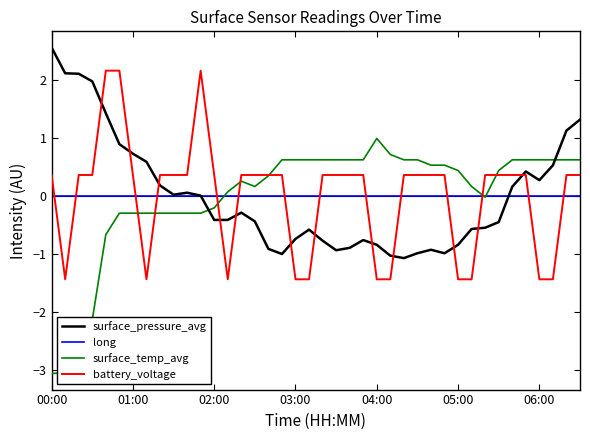

Which has a higher value, 9 or 8?

8